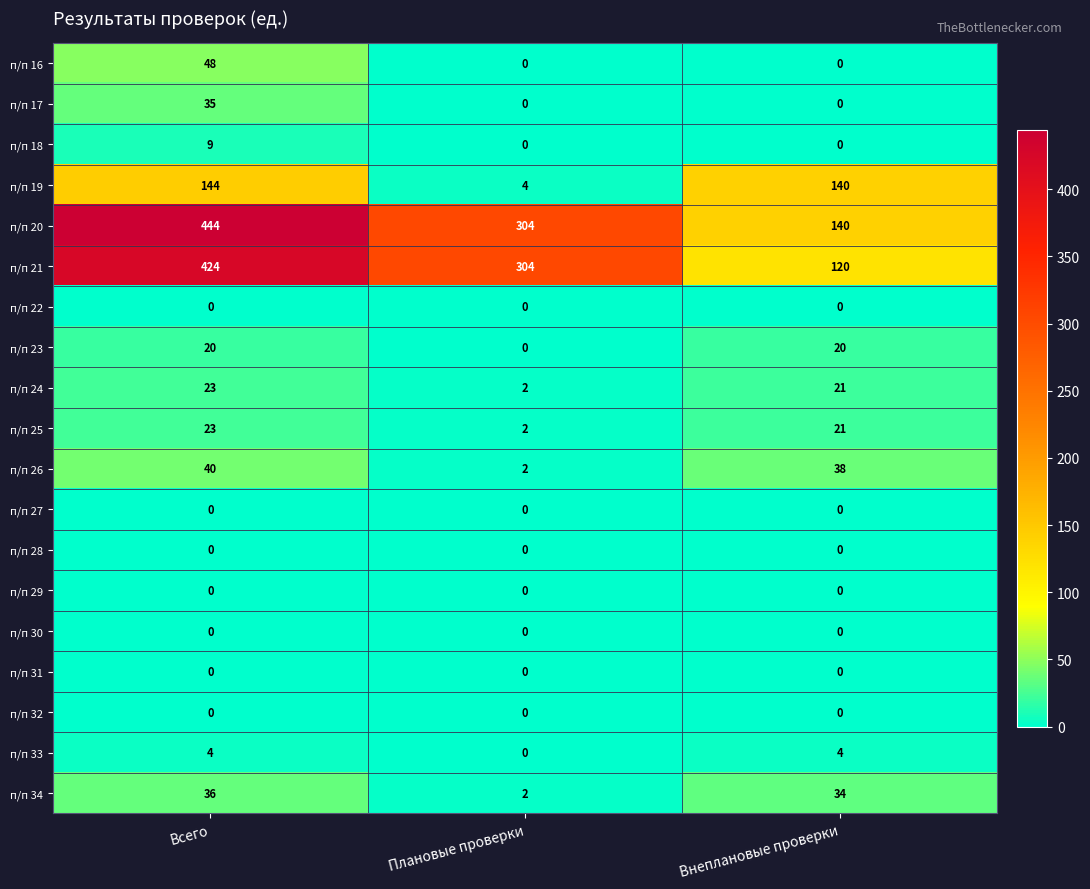

What is the spread (max minus min) of values at Плановые проверки?

304